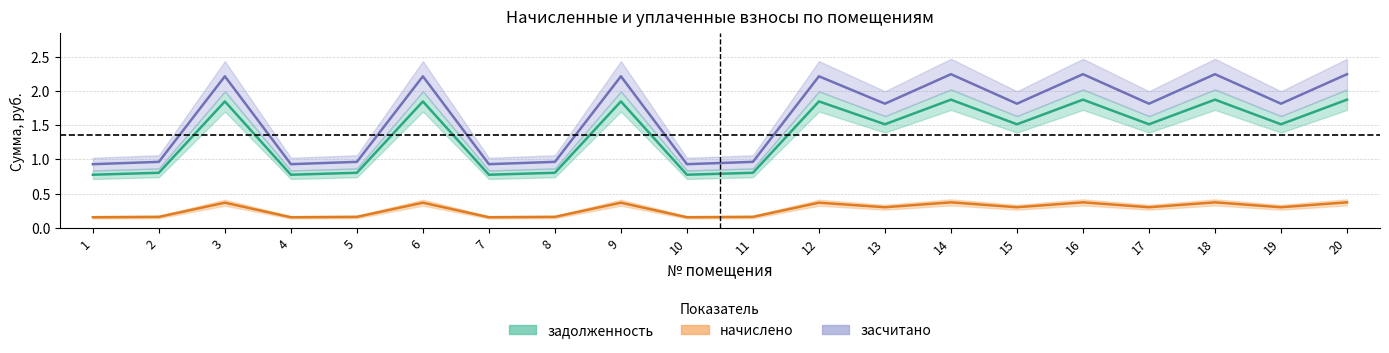

What is the total value across all series at 17?

3.6